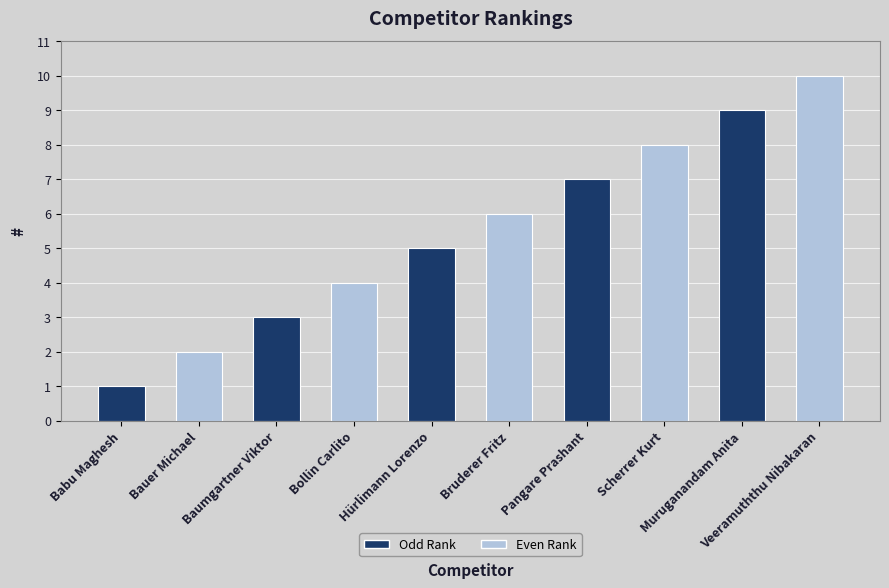

Reading right to left, transcribe all the data shown in this chart.

10	9	8	7	6	5	4	3	2	1